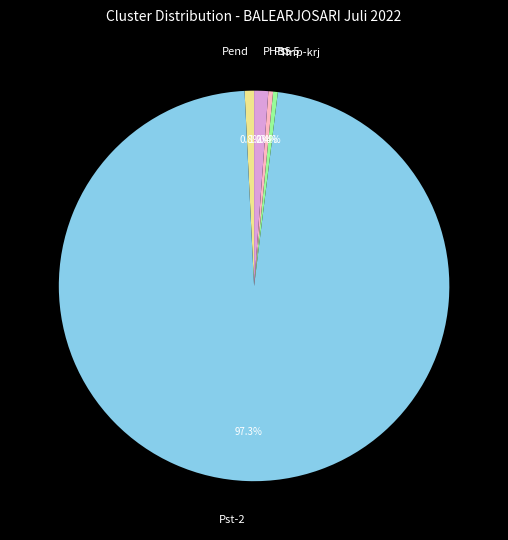

Does any single category account for the majority?

Yes